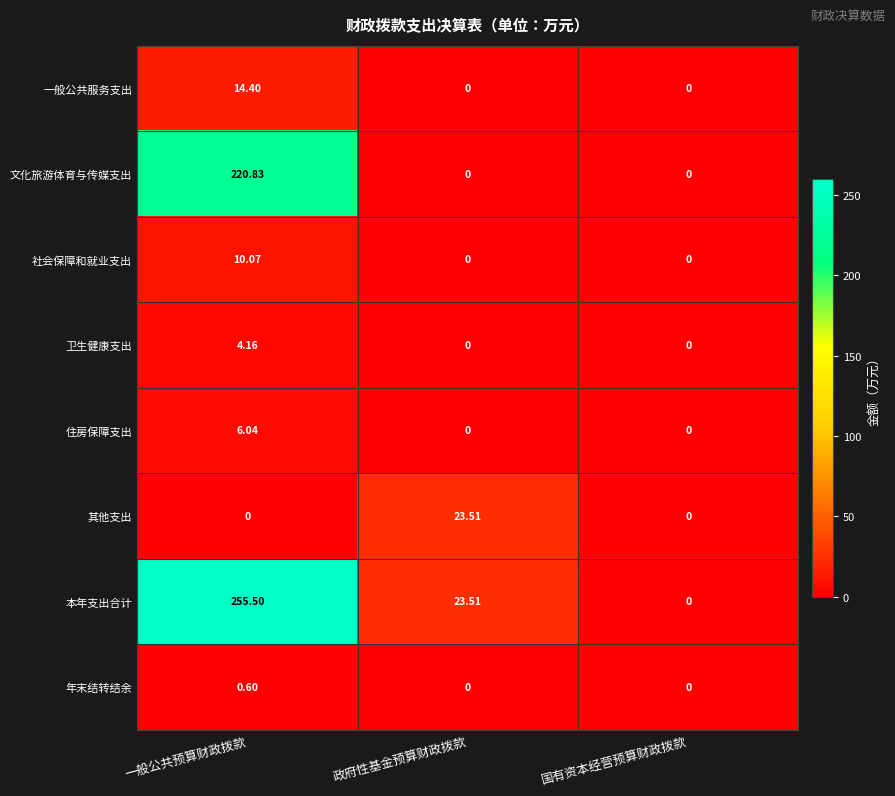

Rank the series by their maximum value, from highest to lowest.

本年支出合计, 文化旅游体育与传媒支出, 其他支出, 一般公共服务支出, 社会保障和就业支出, 住房保障支出, 卫生健康支出, 年末结转结余